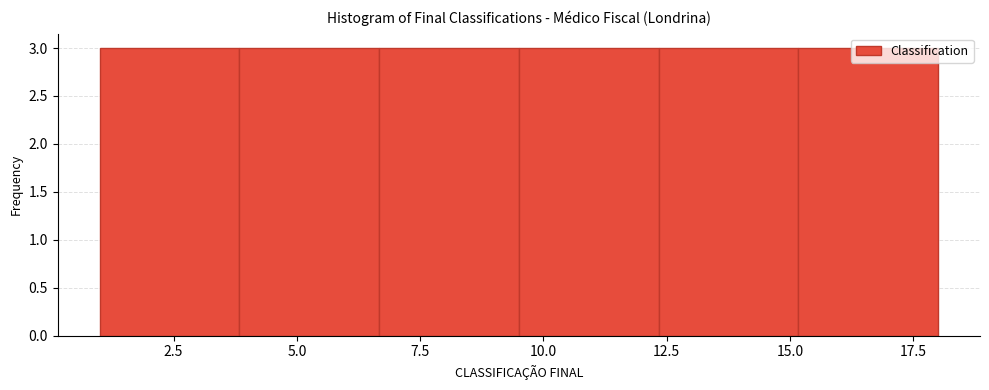

Reading left to right, transcribe this chart: for each bar, give the range it covers on the x-axis and its height. Neither the bar edges nor the heights are printed on the chart, so give them approximately, as read against the axes.

1.0 to 4.0: 3
4.0 to 6.5: 3
6.5 to 9.5: 3
9.5 to 12.5: 3
12.5 to 15.0: 3
15.0 to 18.0: 3